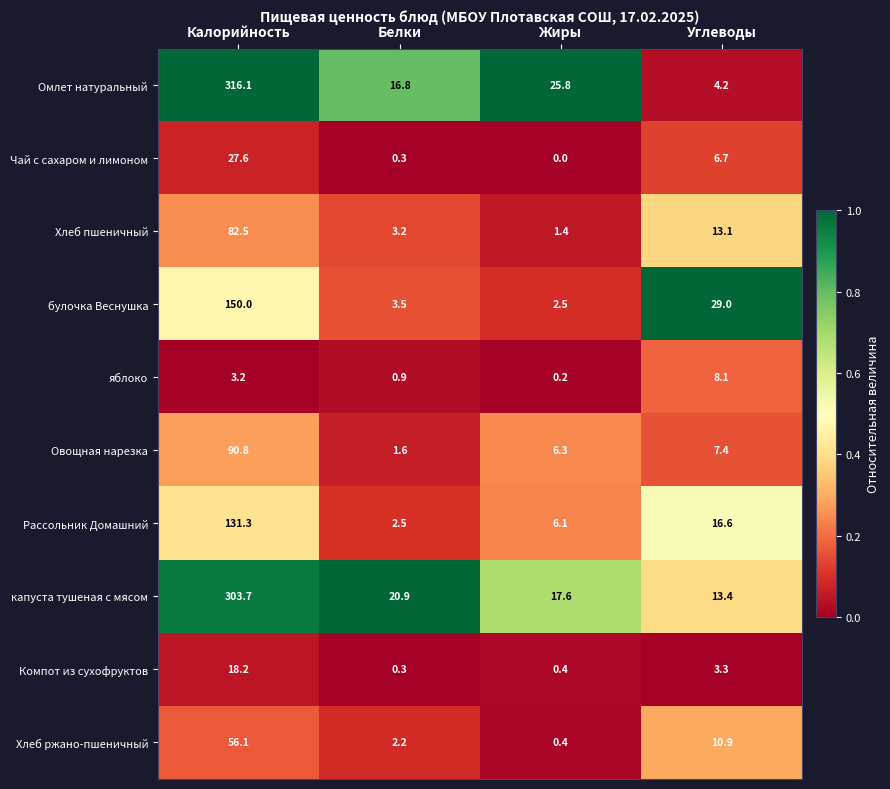

Which series has the largest total across all categories?

Омлет натуральный